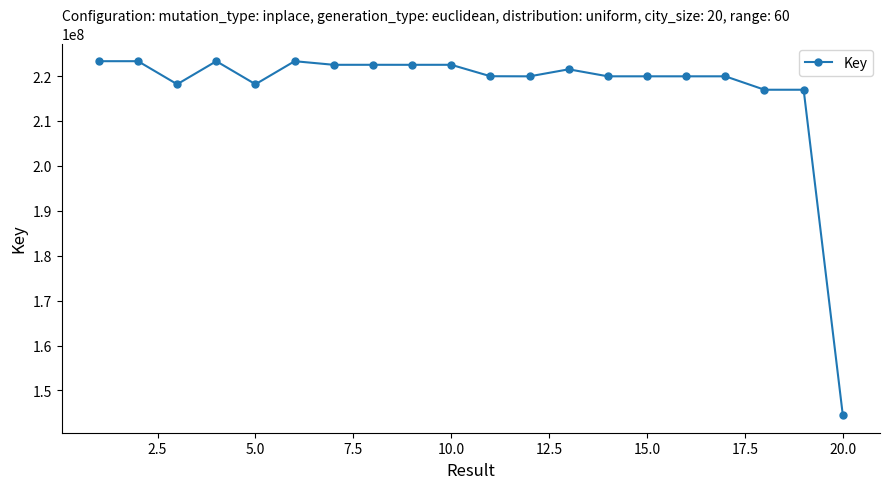

How many data points does each series have?

20